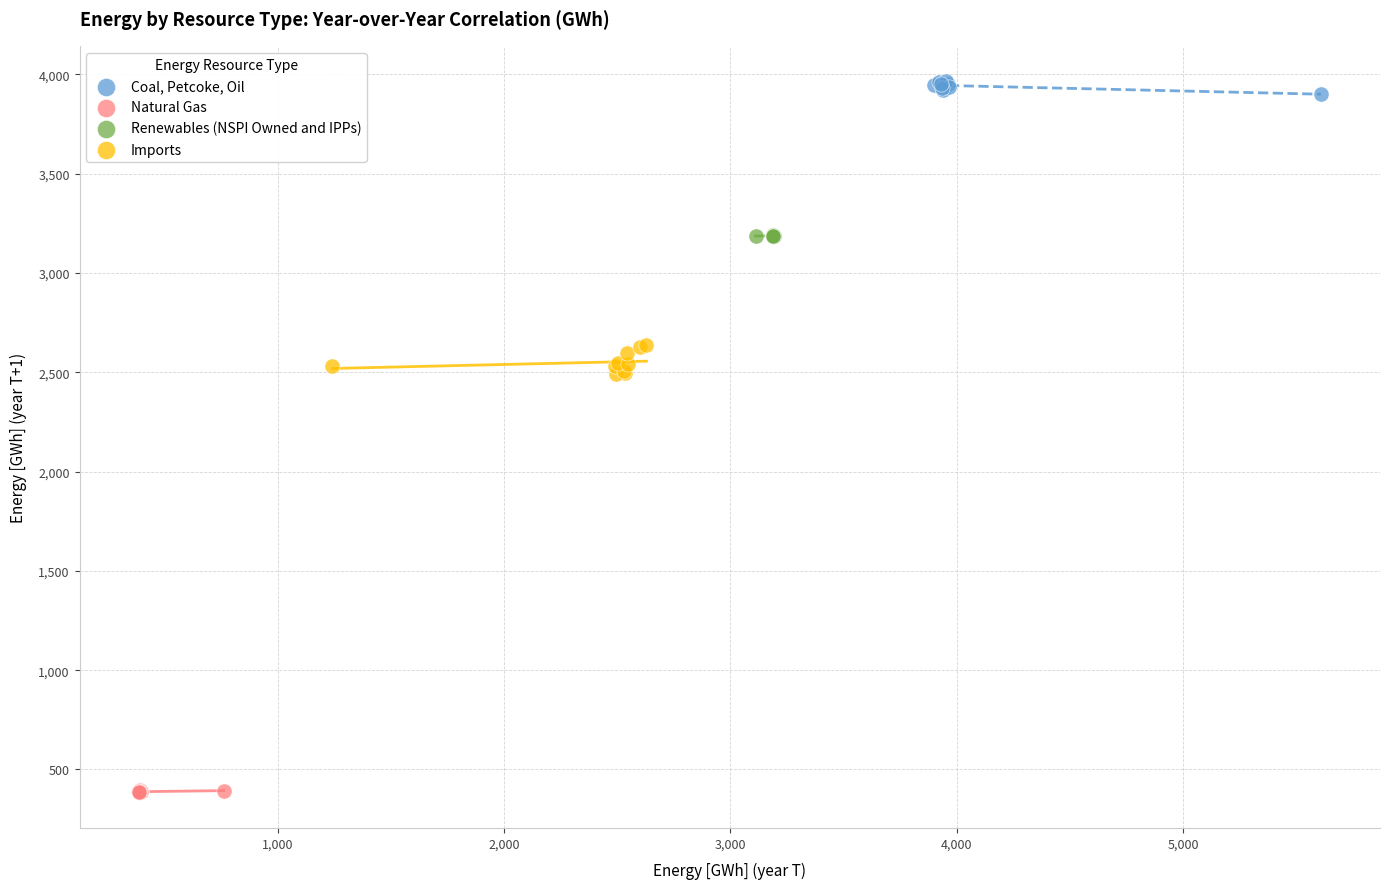

Which series contains the lowest Y value?

Natural Gas